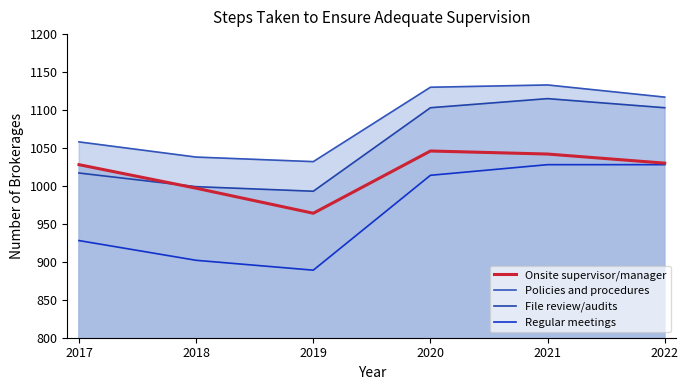

True or false: Regular meetings has a value of 902 at 2018.

True